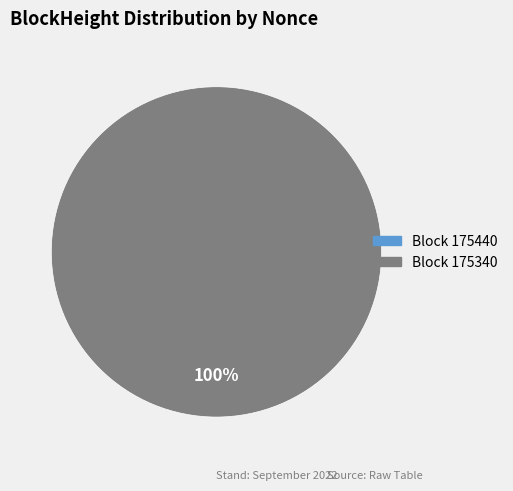

Is the sum of 175340 and 175440 greater than half?

Yes